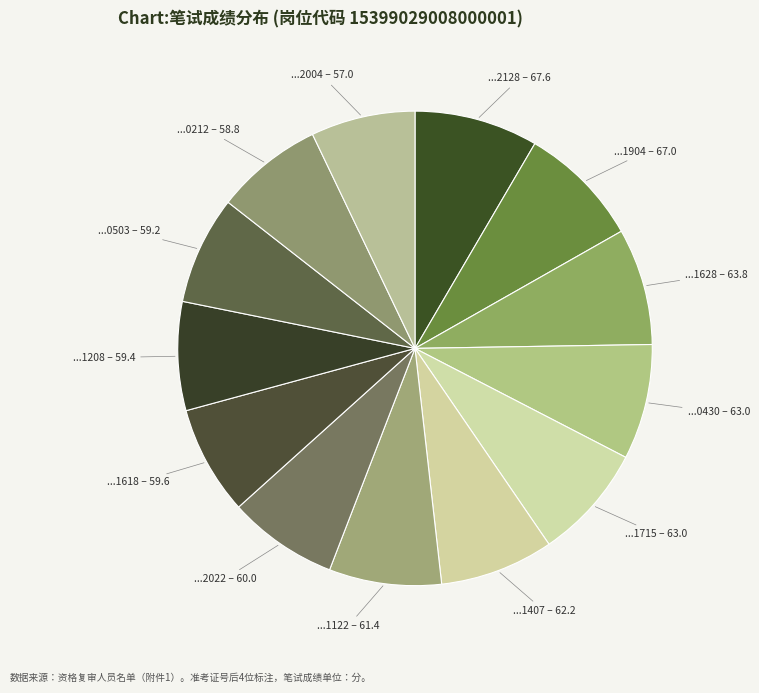

How many slices are in this pie chart?

13